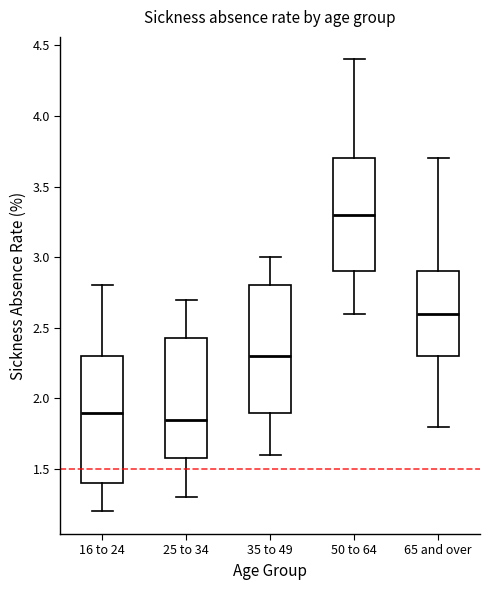

Where is the lower edge of the box for 35 to 49 on the y-axis? The values are not printed on the chart, so give them approximately, as read against the axis.

1.90